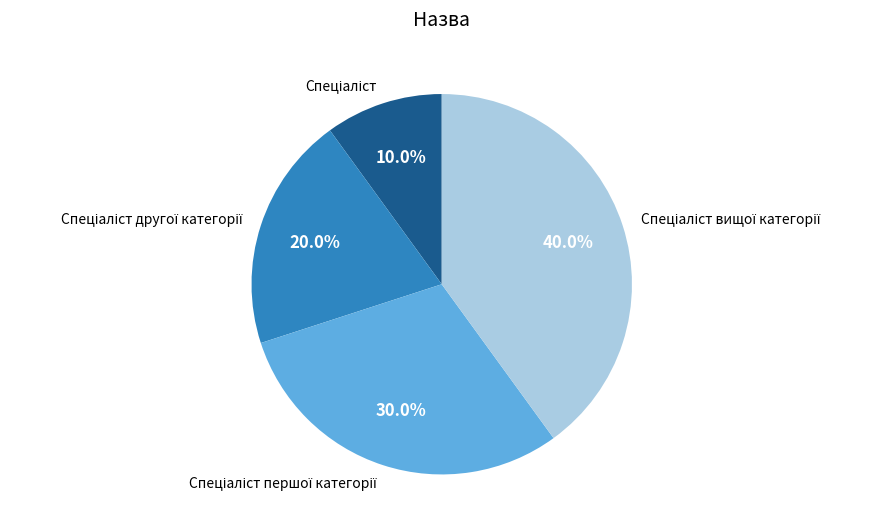

Does any single category account for the majority?

No